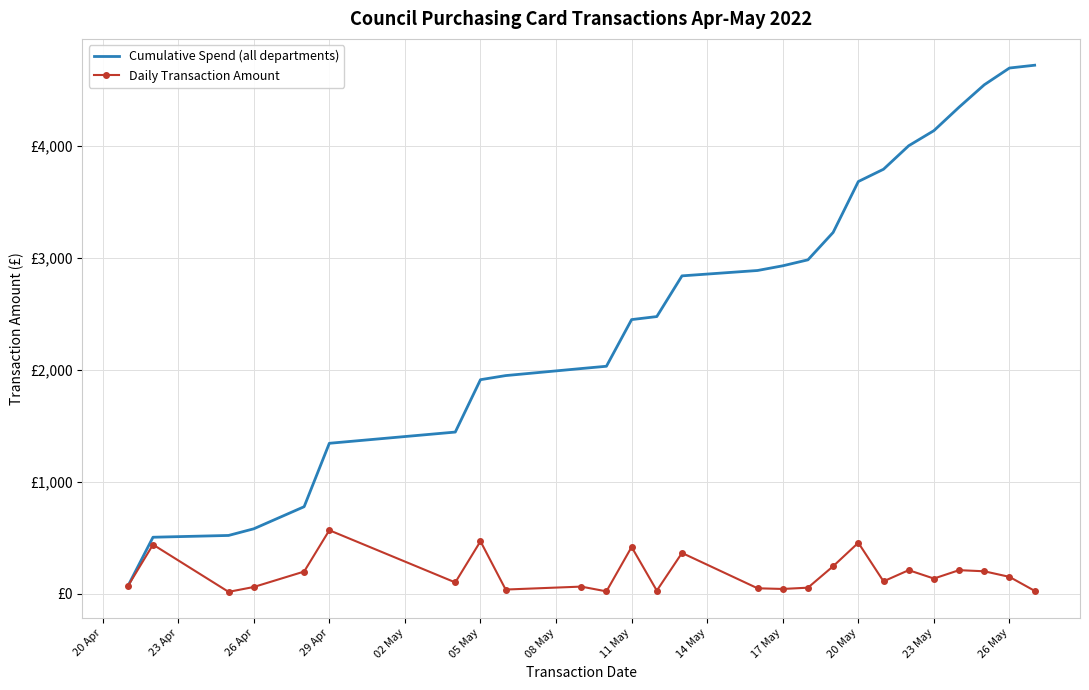

What are all the series names shown in the legend?

Cumulative Spend (all departments), Daily Transaction Amount